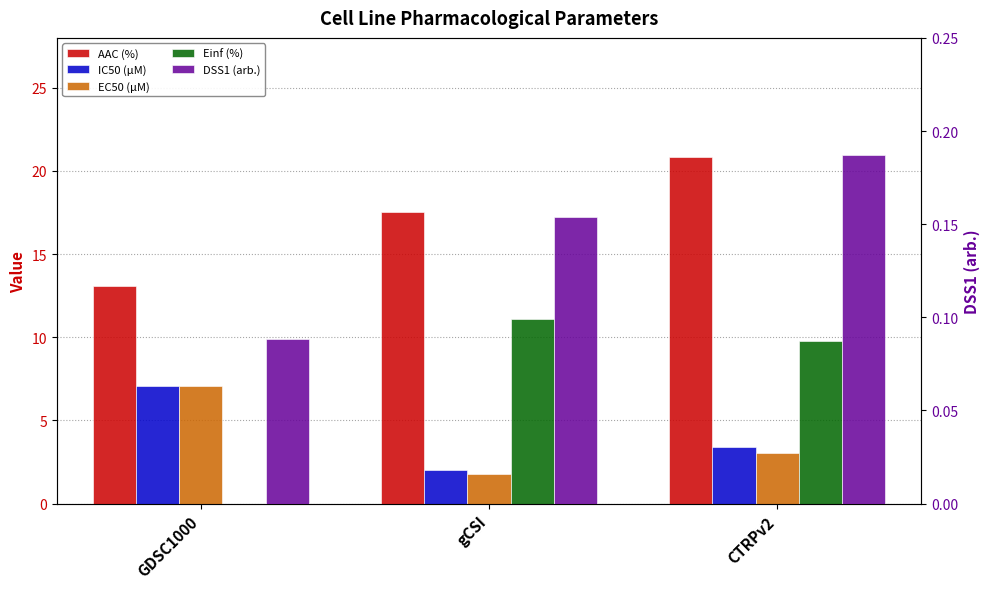

What is the label of the 3rd bar from the right?

GDSC1000